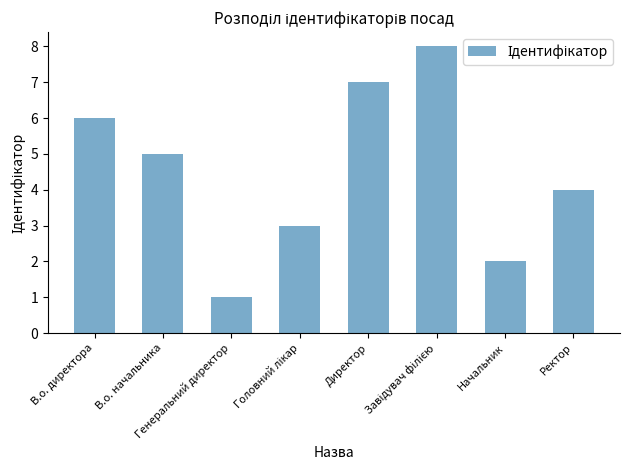

What is the maximum value shown in the chart?

8